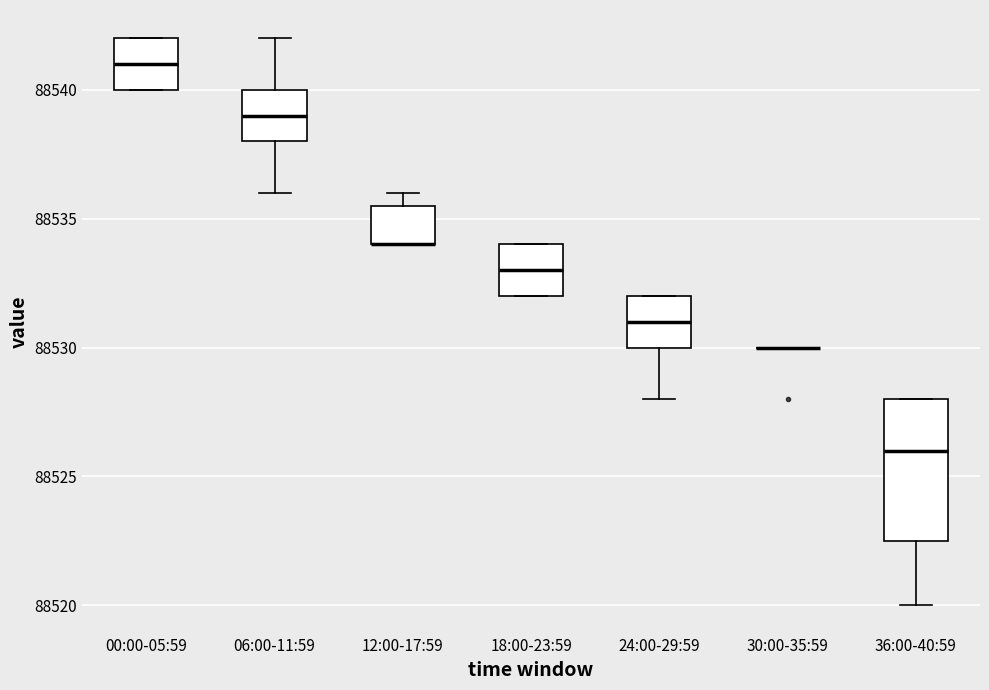

Reading left to right, transcribe this box plot: for each box, give where its median line is, the range the box spans, and where its two whiskers end, as read against the y-axis. The values are not printed on the chart, so give them approximately, as read against the axis.

00:00-05:59: median 88541.0, box 88540.0 to 88542.0, whiskers 88540.0 to 88542.0
06:00-11:59: median 88539.0, box 88538.0 to 88540.0, whiskers 88536.0 to 88542.0
12:00-17:59: median 88534.0 (drawn on the box's lower edge), box 88534.0 to 88535.5, whiskers 88534.0 to 88536.0
18:00-23:59: median 88533.0, box 88532.0 to 88534.0, whiskers 88532.0 to 88534.0
24:00-29:59: median 88531.0, box 88530.0 to 88532.0, whiskers 88528.0 to 88532.0
30:00-35:59: box collapsed to a line at 88530.0, whiskers 88530.0 to 88530.0
36:00-40:59: median 88526.0, box 88522.5 to 88528.0, whiskers 88520.0 to 88528.0